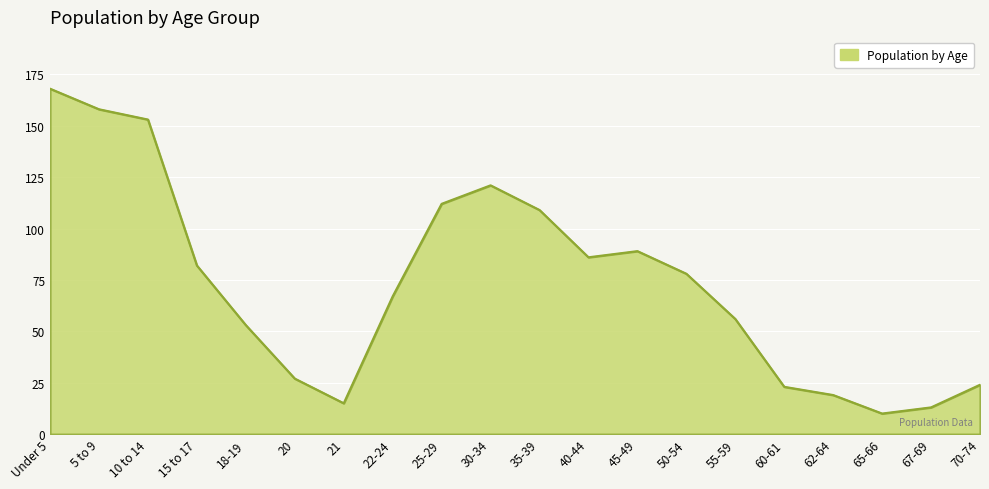

Between 22-24 and 60-61, which is larger?

22-24